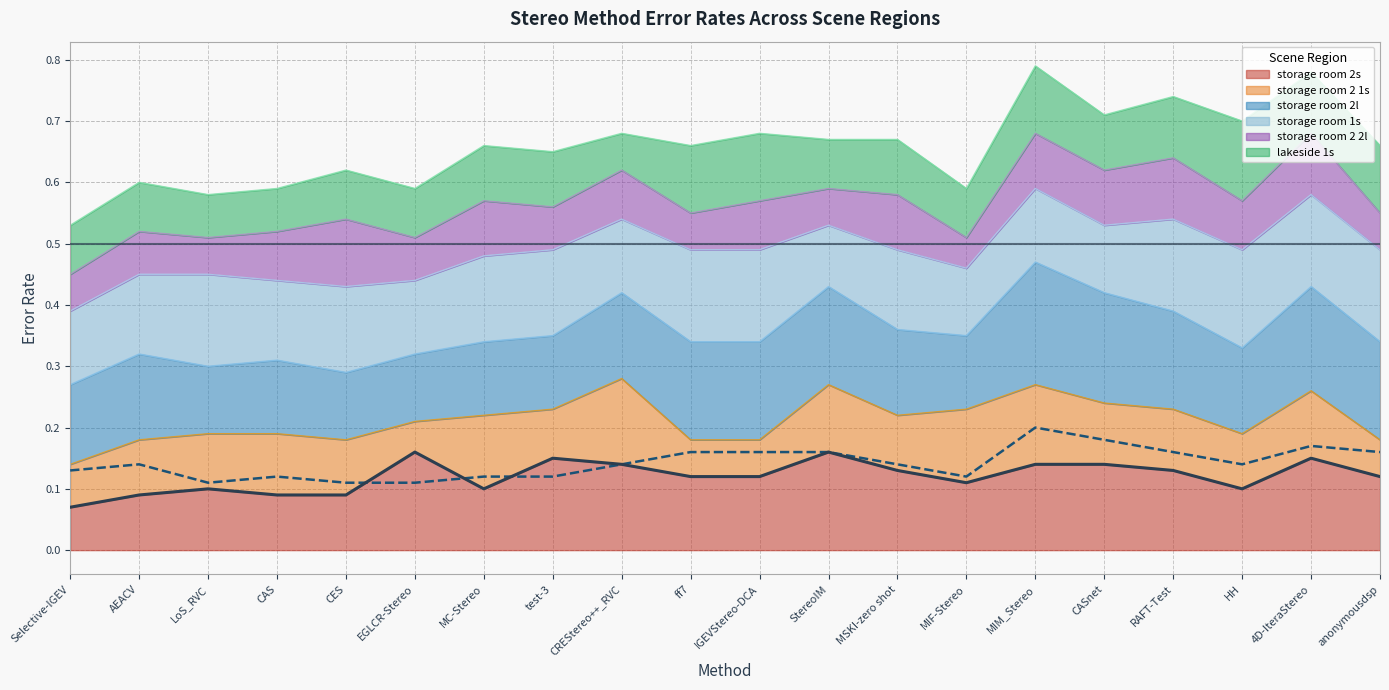

What is the label of the 11th point from the right?

ff7